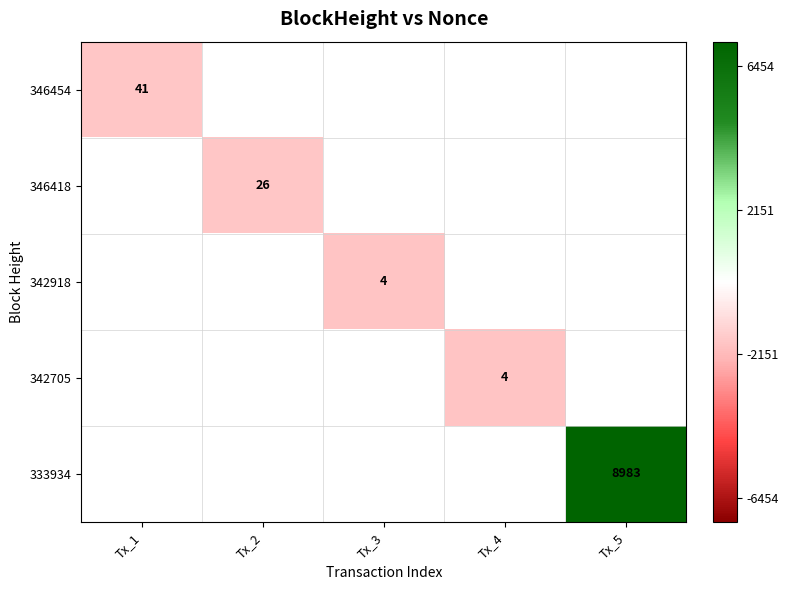

The 333934 series shows 8983.0 at Tx_5. True or false?

True